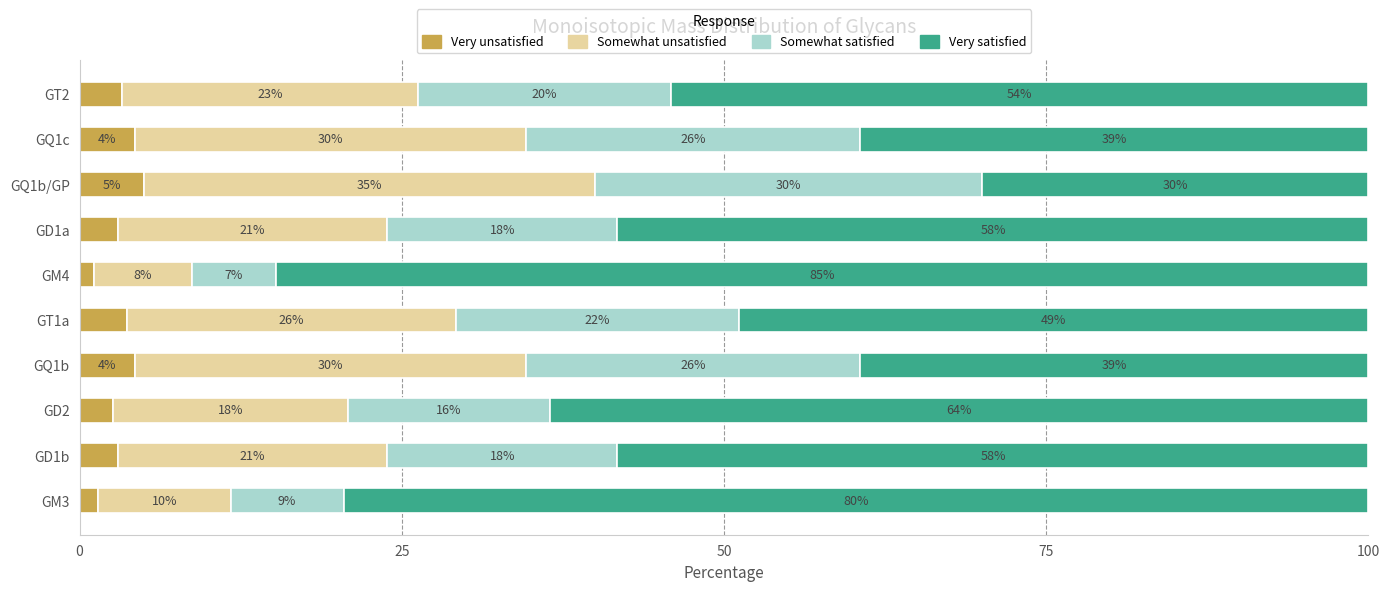

Which series has the largest total across all categories?

Very satisfied